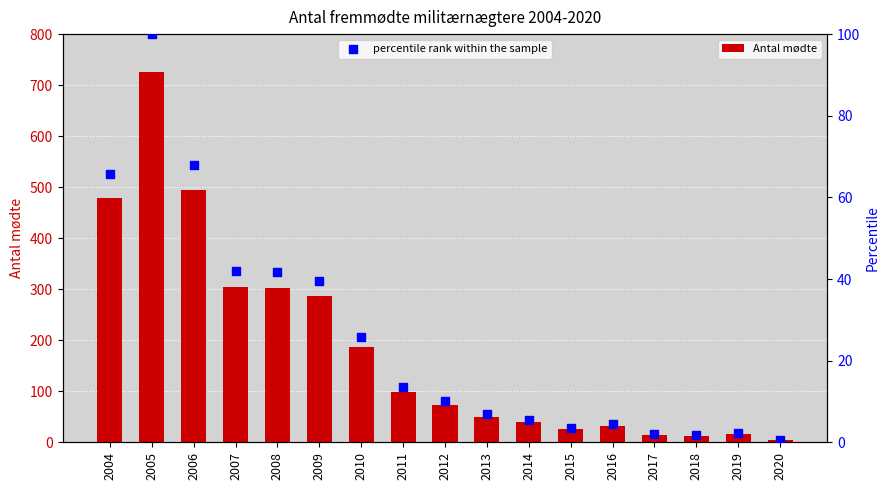

Which series has the widest spread of Y values?

Antal mødte